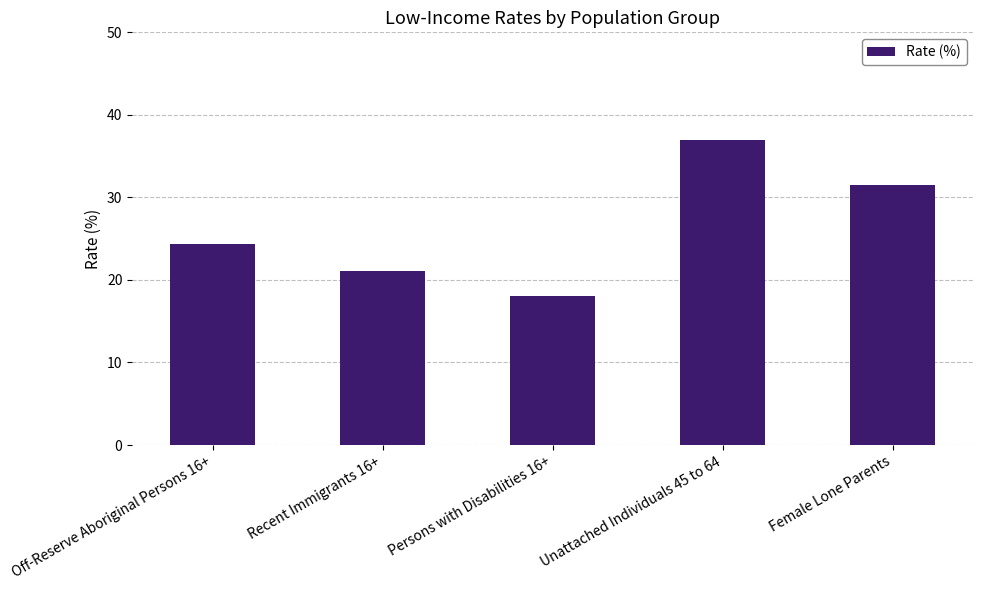

What is the label of the 4th bar from the left?

Unattached Individuals 45 to 64